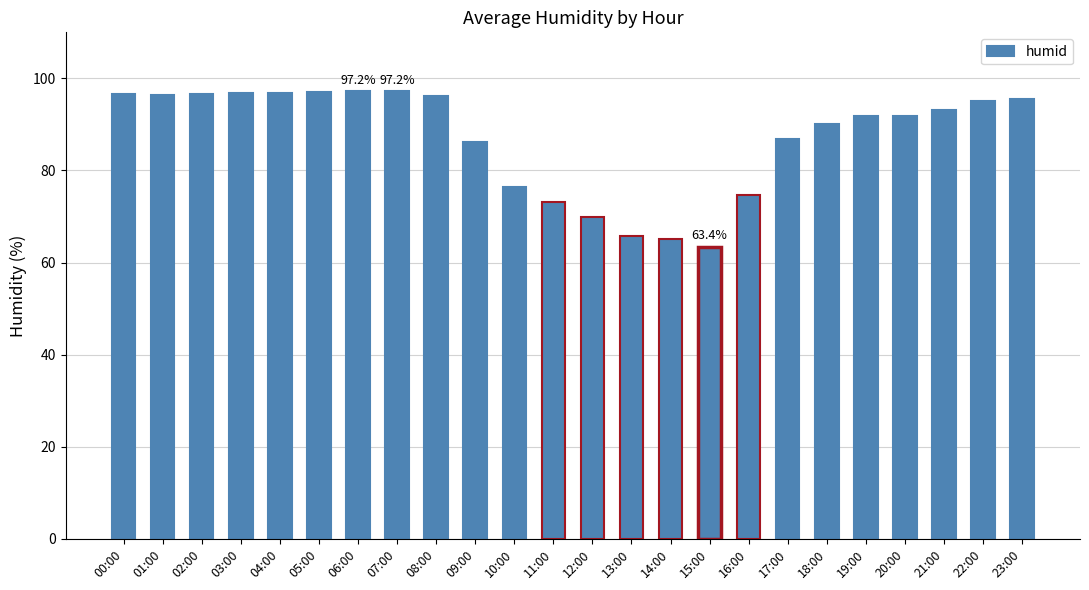

How many series are shown in this chart?

1